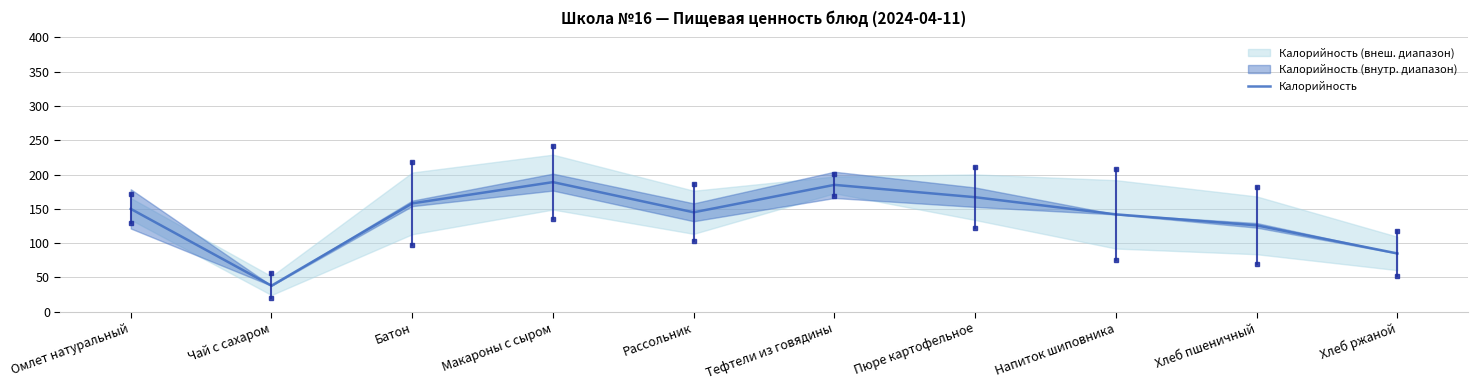

What is the label of the 7th point from the right?

Макароны с сыром